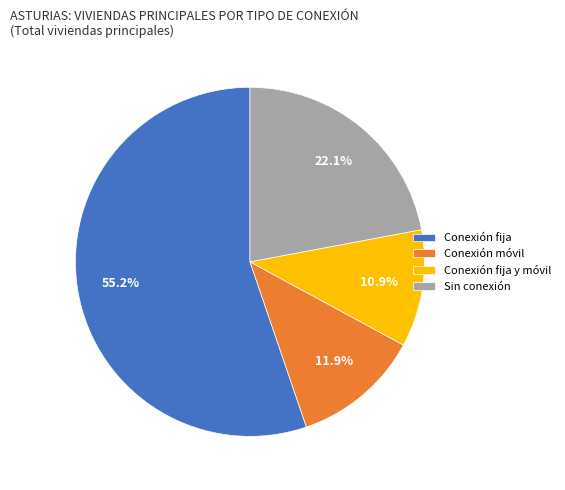

Which category has the biggest portion of the pie?

Conexión fija